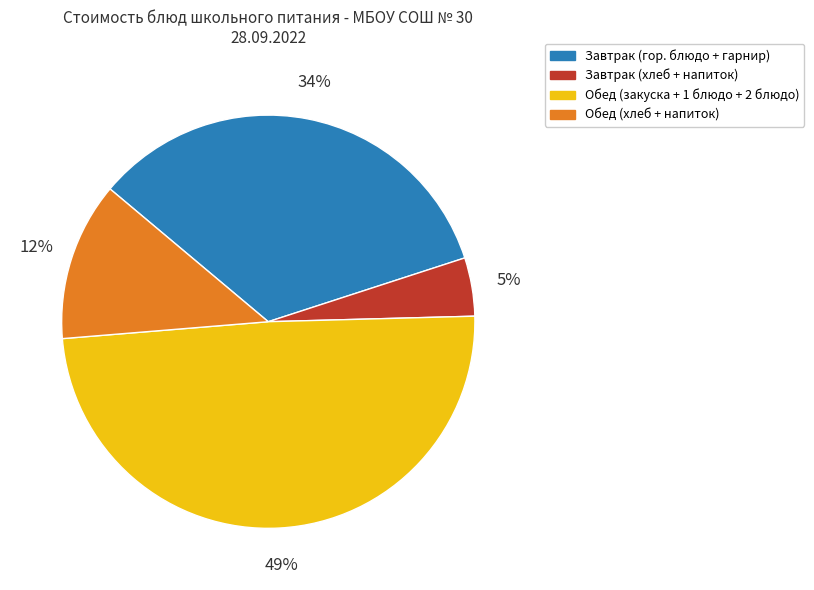

To the nearest percent, what percentage of the pie is Обед (закуска + 1 блюдо + 2 блюдо)?

49%